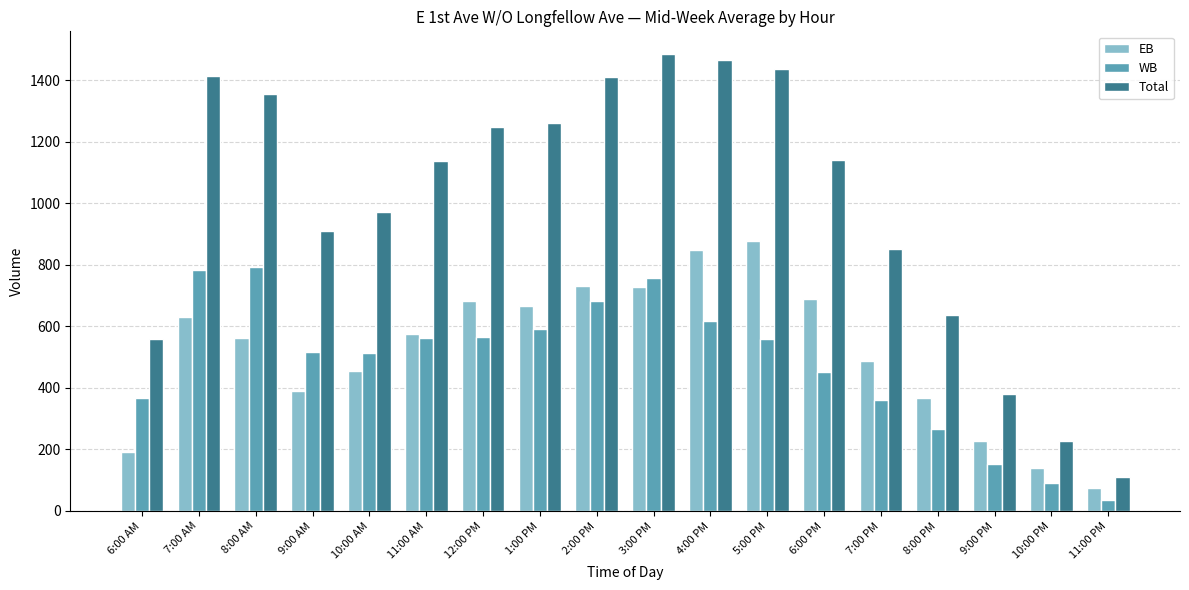

What are all the series names shown in the legend?

EB, WB, Total